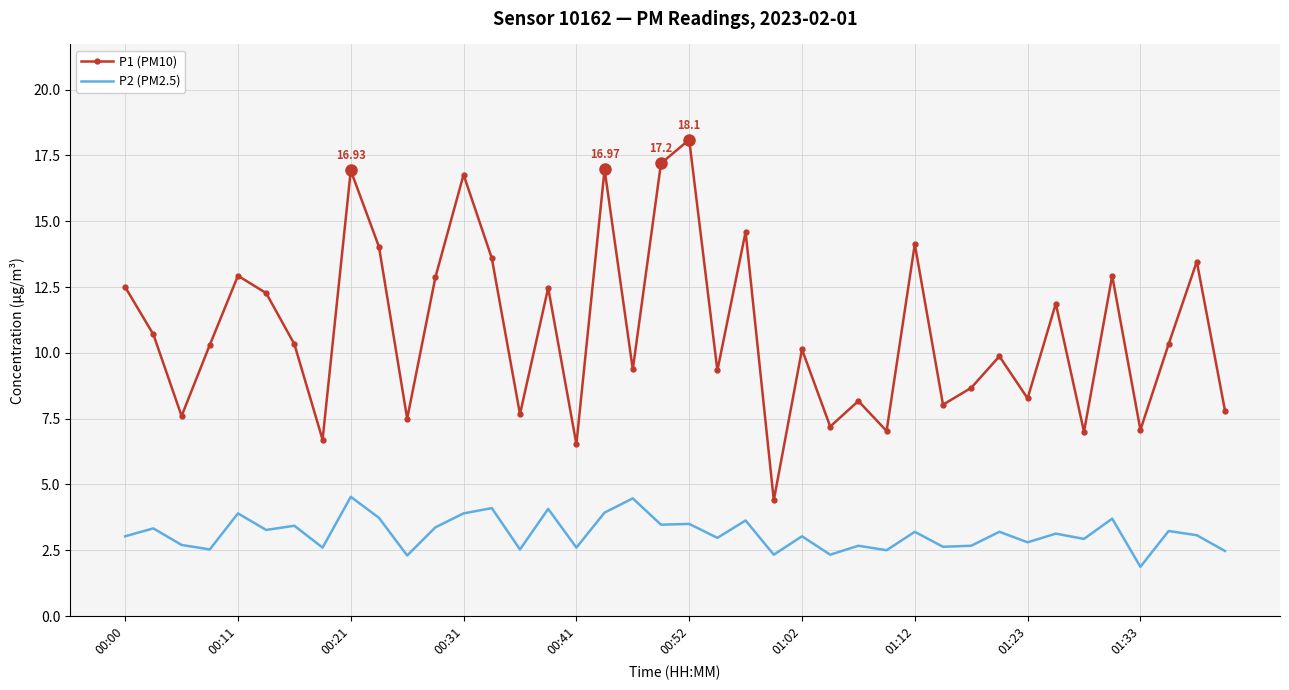

List the series in order of their peak value, highest first.

P1 (PM10), P2 (PM2.5)